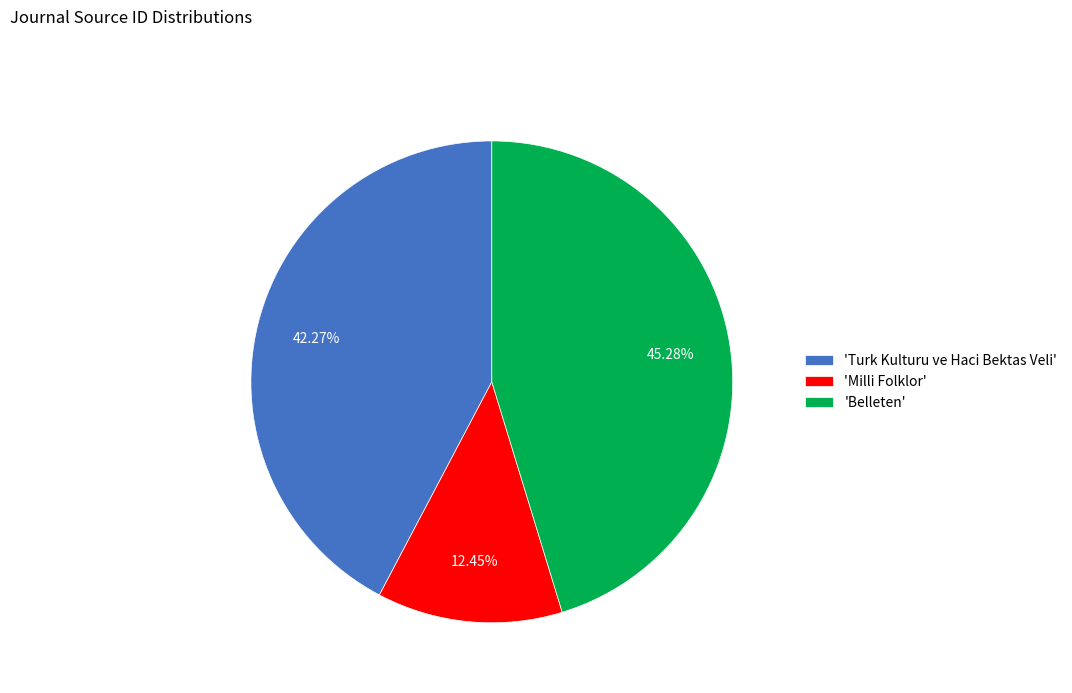

What is the ratio of the value at 'Milli Folklor' to the value at 'Turk Kulturu ve Haci Bektas Veli'?

0.3